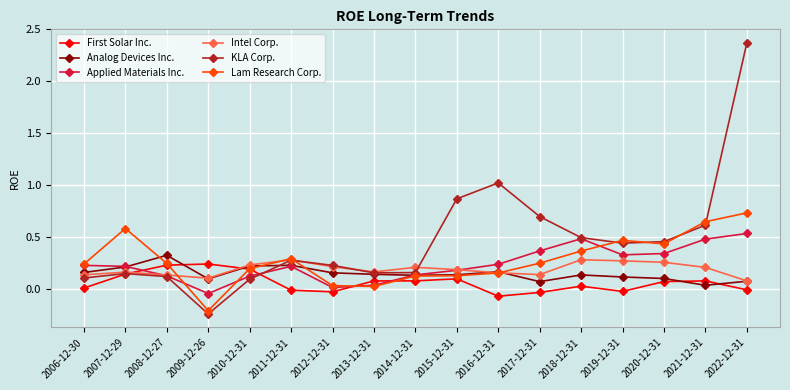

What is the label of the 8th point from the left?

2013-12-31